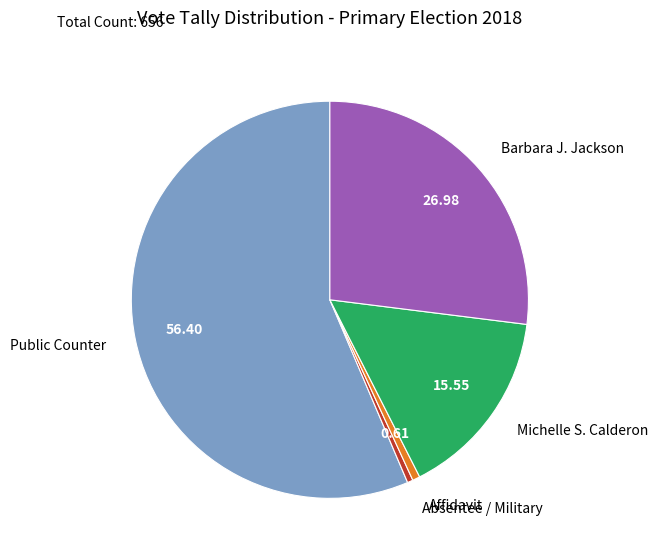

Combined, do Affidavit and Absentee / Military account for over 50%?

No